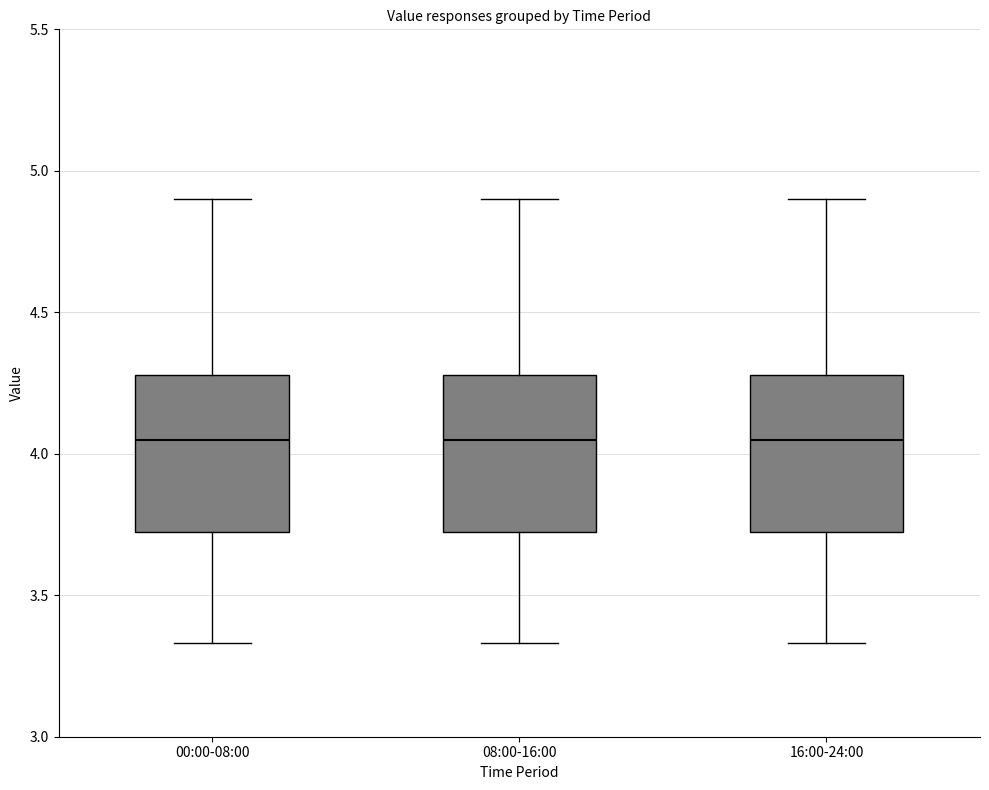

Reading left to right, transcribe this box plot: for each box, give where its median line is, the range the box spans, and where its two whiskers end, as read against the y-axis. The values are not printed on the chart, so give them approximately, as read against the axis.

00:00-08:00: median 4.05, box 3.70 to 4.30, whiskers 3.35 to 4.90
08:00-16:00: median 4.05, box 3.70 to 4.30, whiskers 3.35 to 4.90
16:00-24:00: median 4.05, box 3.70 to 4.30, whiskers 3.35 to 4.90